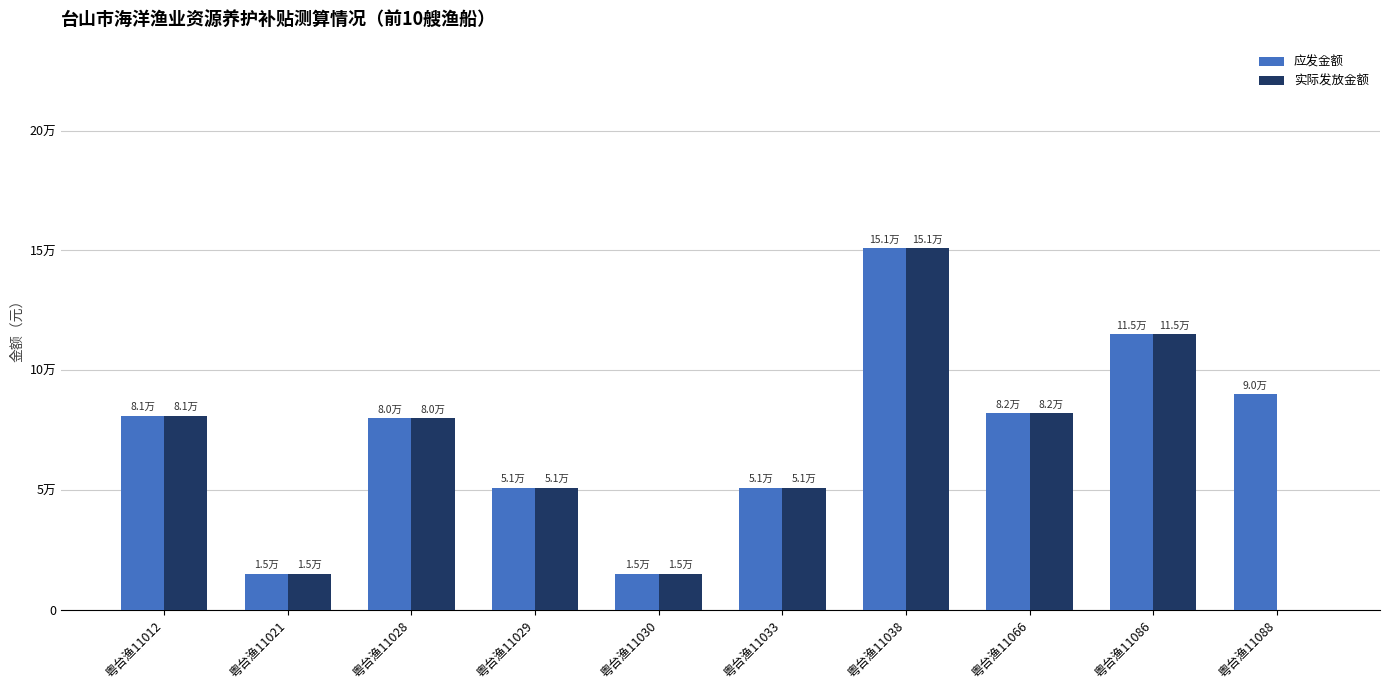

What are all the series names shown in the legend?

应发金额, 实际发放金额